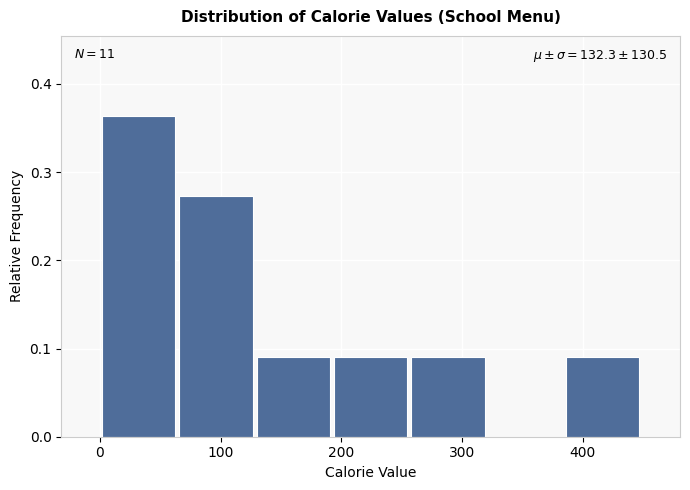

Which range on the x-axis has the tallest bar?

0 to 60